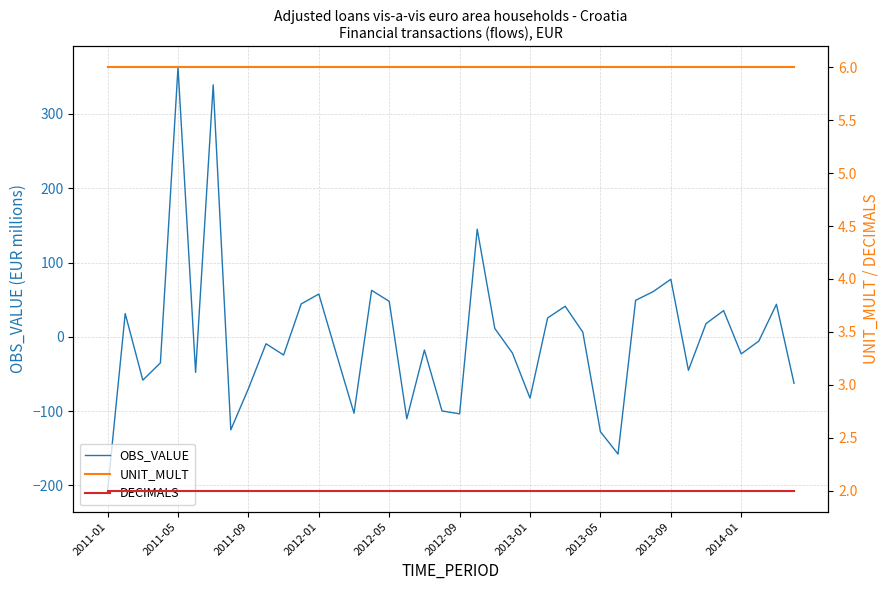

What is the minimum value for OBS_VALUE?

-207.0